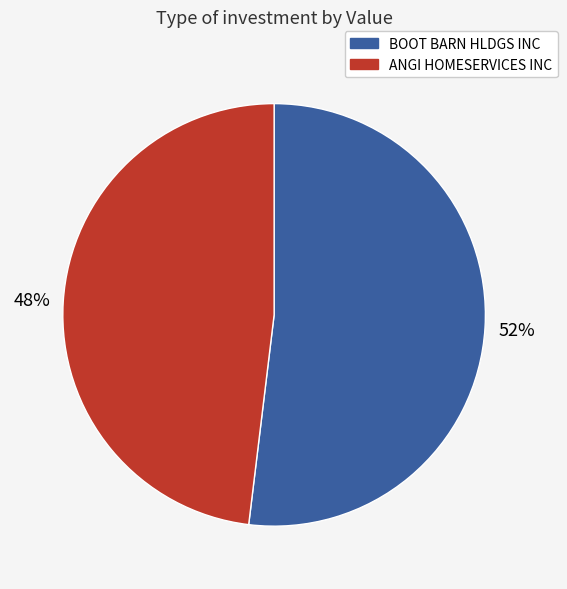

Rank the categories by value from highest to lowest.

BOOT BARN HLDGS INC, ANGI HOMESERVICES INC